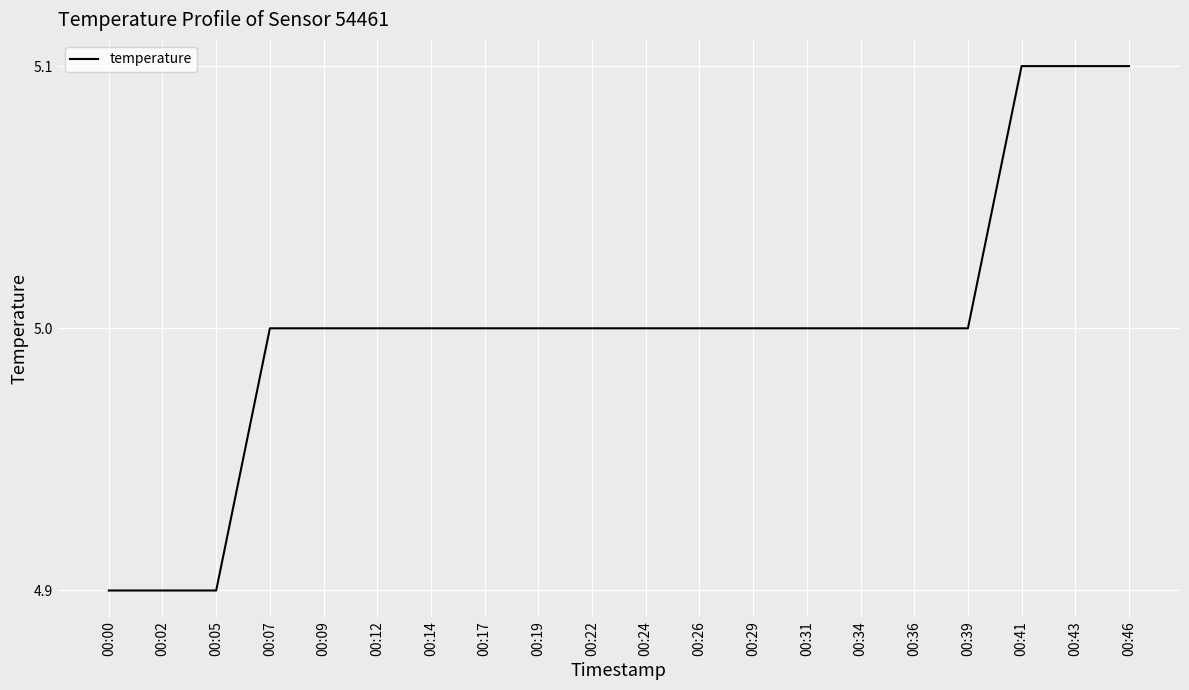

What is the ratio of the value at 00:41 to the value at 00:02?

1.0